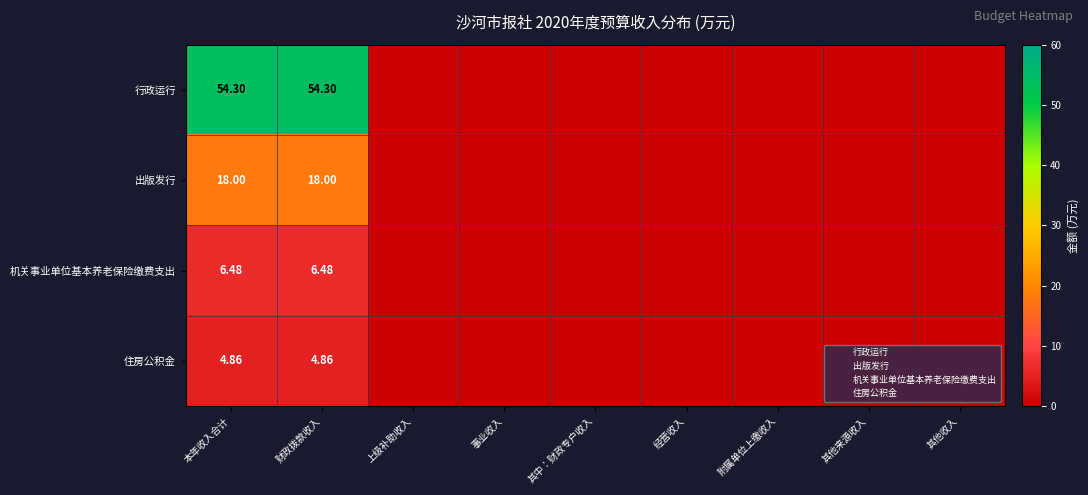

The 住房公积金 series shows 4.9 at 本年收入合计. True or false?

True